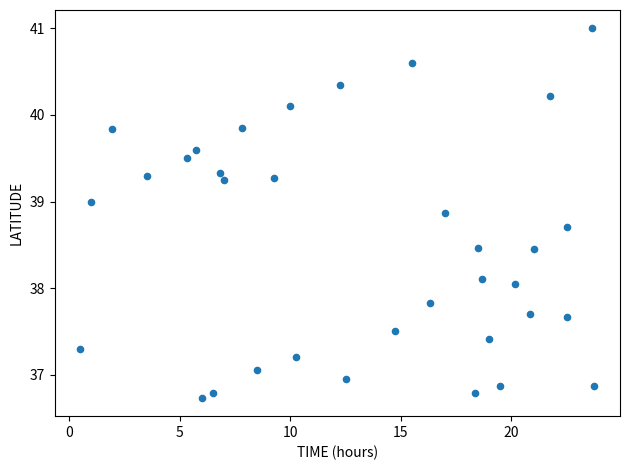

What is the range of Y values (max minus min)?

4.3